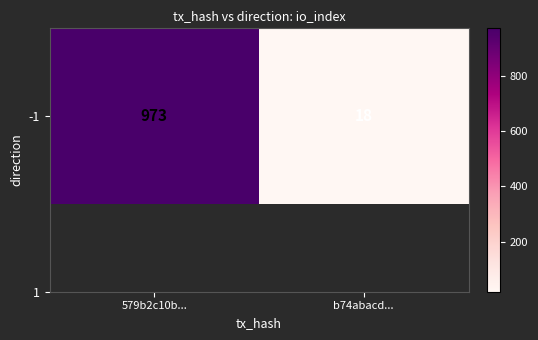

Reading left to right, what are all the values shown in this chart?

973	18